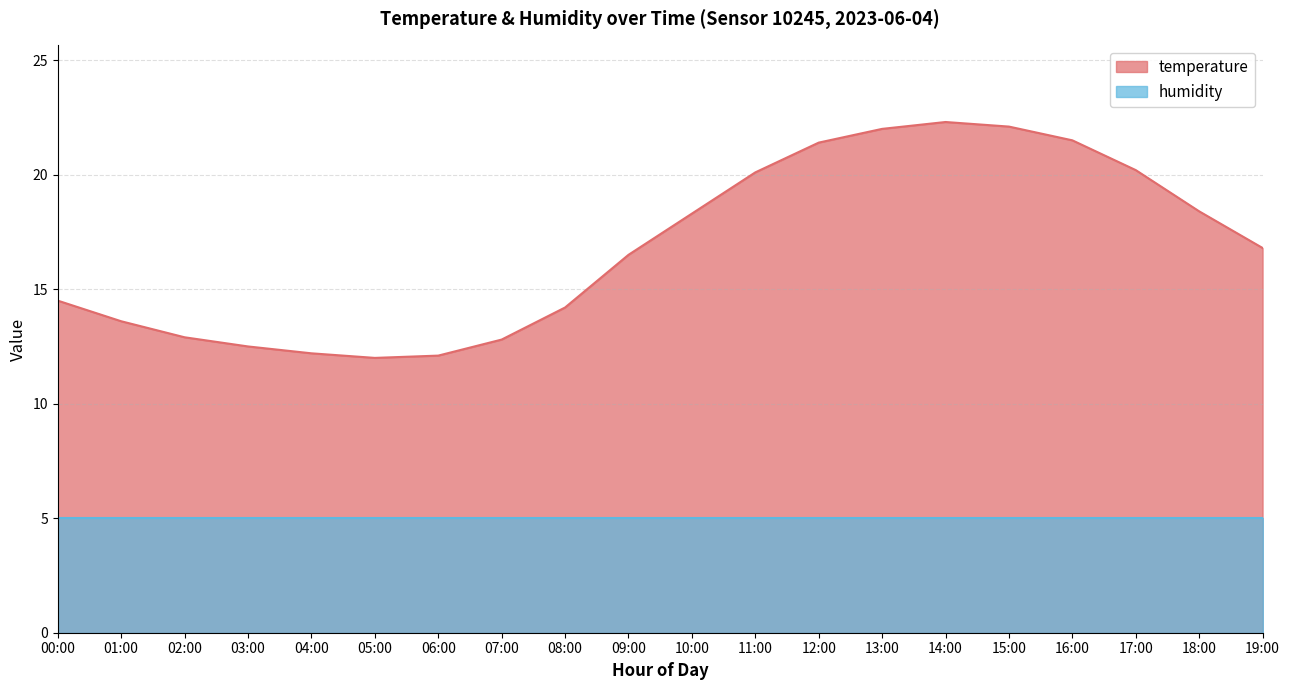

Reading left to right, list all the values displayed in this chart.

00:00=14.5	01:00=13.6	02:00=12.9	03:00=12.5	04:00=12.2	05:00=12.0	06:00=12.1	07:00=12.8	08:00=14.2	09:00=16.5	10:00=18.3	11:00=20.1	12:00=21.4	13:00=22.0	14:00=22.3	15:00=22.1	16:00=21.5	17:00=20.2	18:00=18.4	19:00=16.8